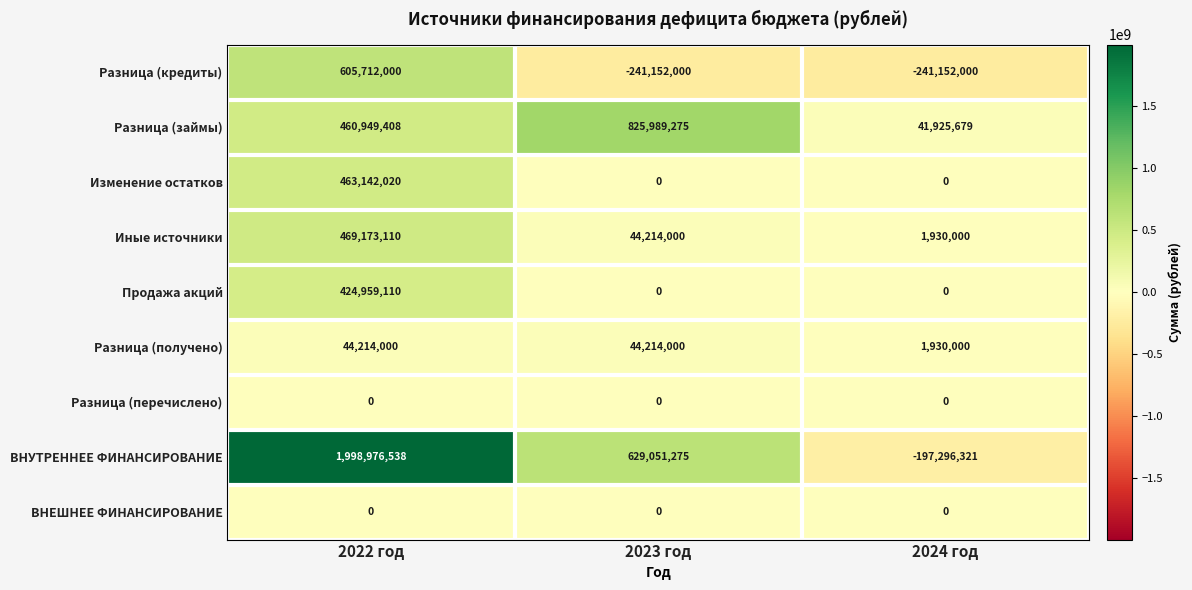

The Иные источники series shows 44214000 at 2023 год. True or false?

True